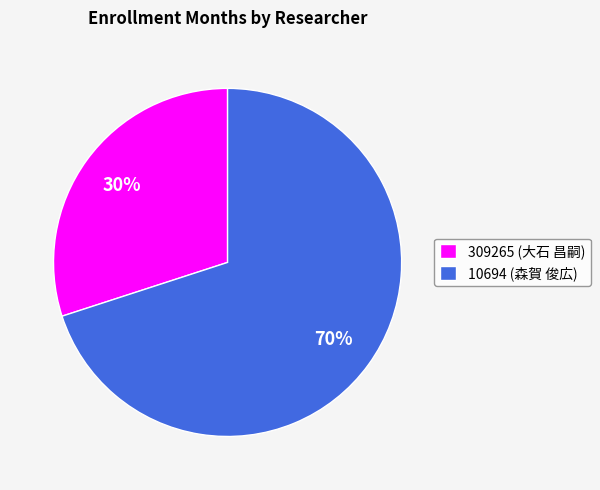

Rank the categories by value from lowest to highest.

309265, 10694